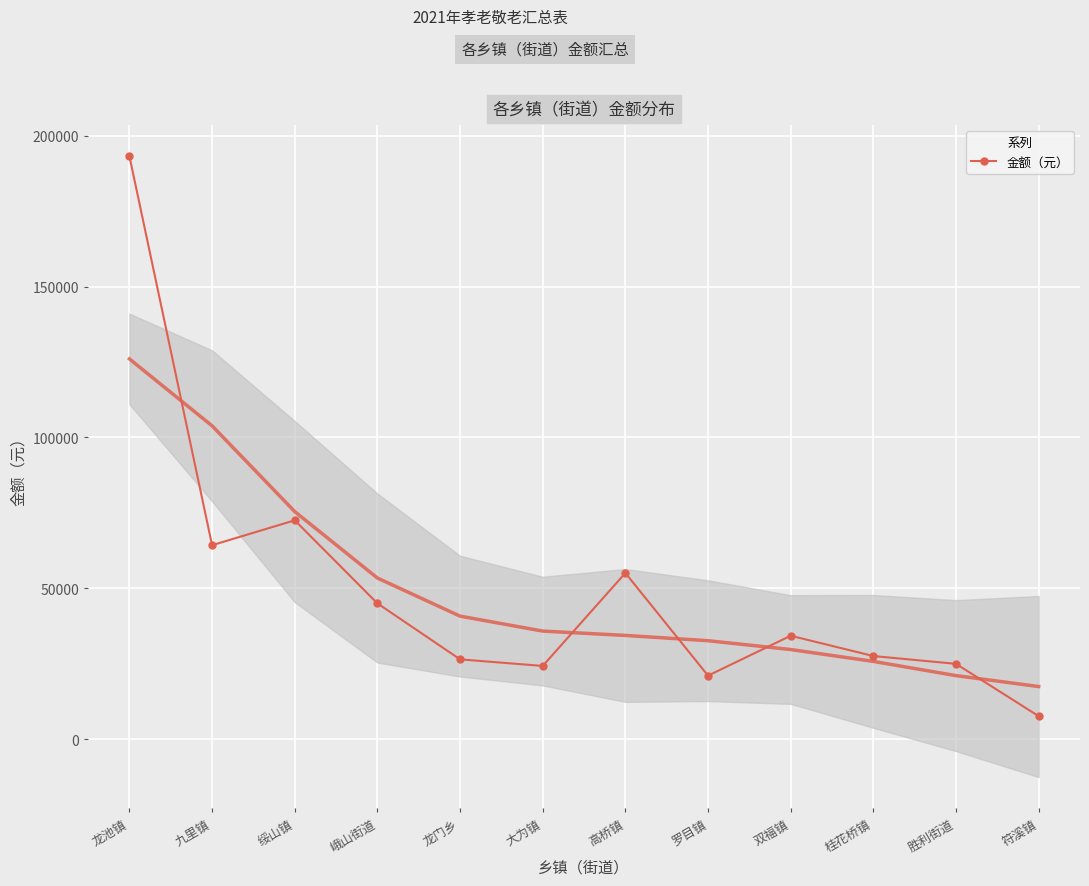

Is it true that the value at 九里镇 is 113920?

False